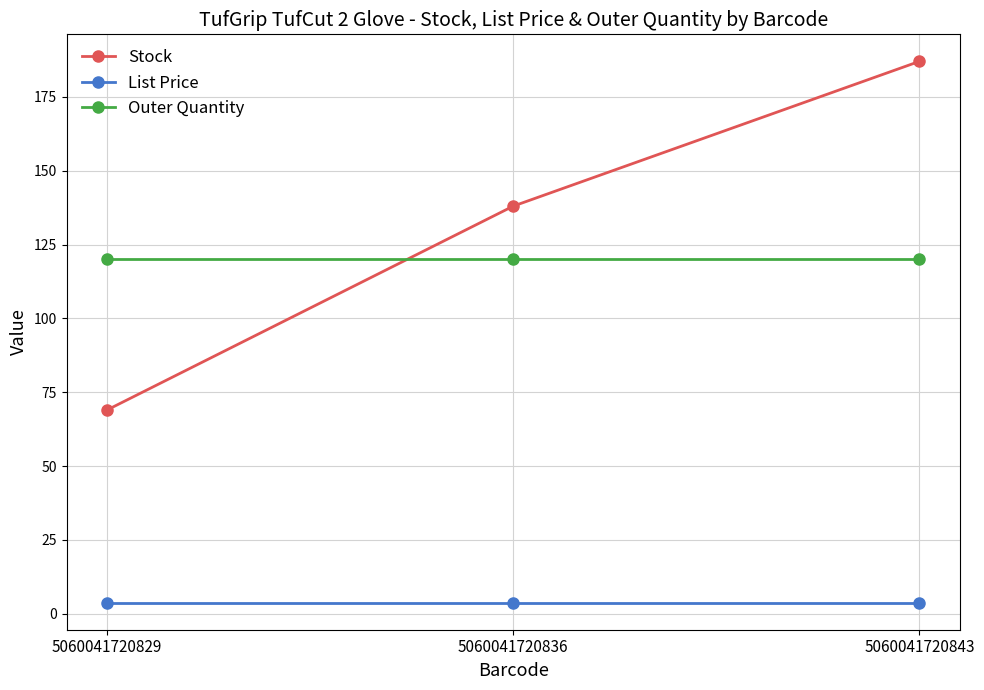

The Outer Quantity series shows 58.5 at 5060041720843. True or false?

False